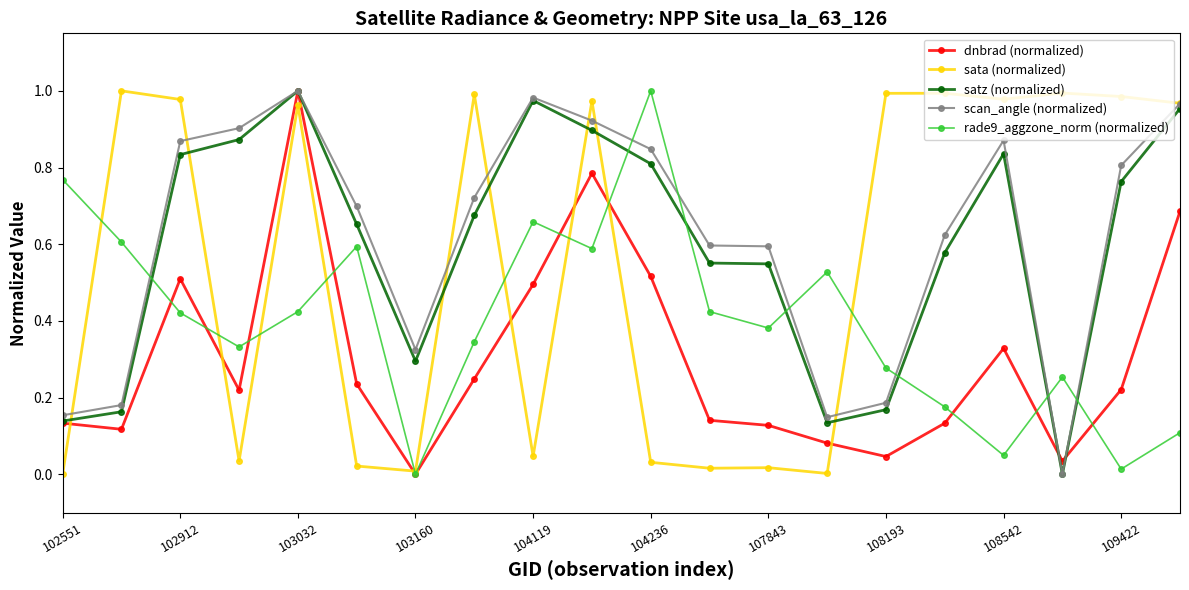

After their last crossing, which series has the higher values: scan_angle (normalized) or rade9_aggzone_norm (normalized)?

scan_angle (normalized)